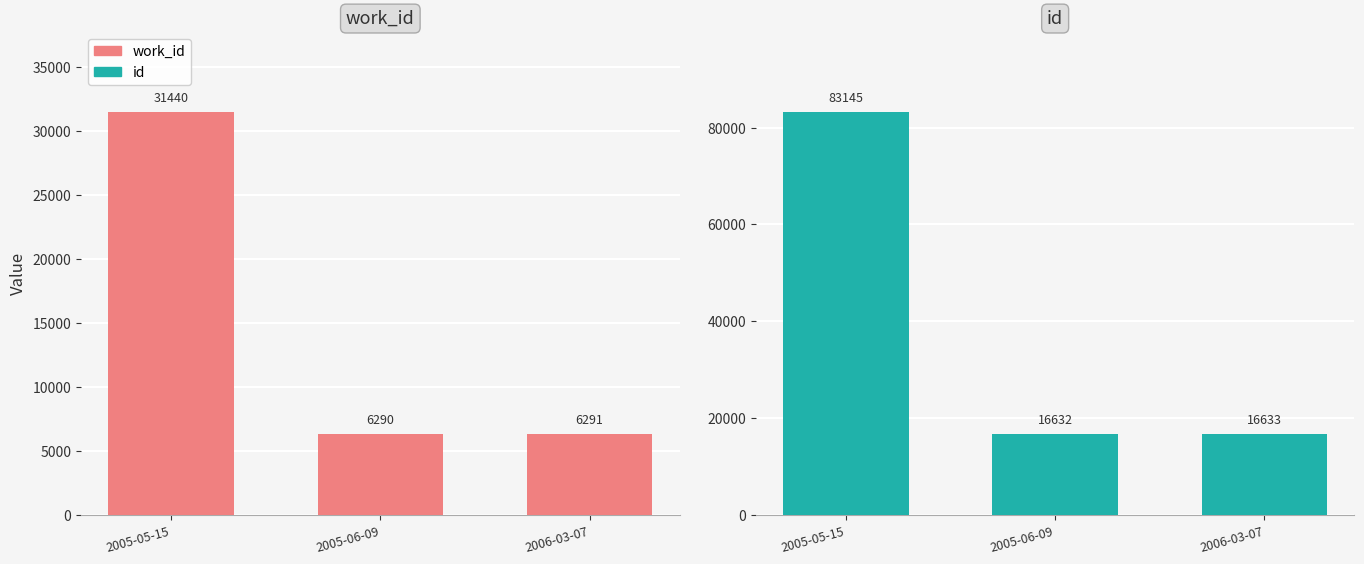

True or false: id has a value of 27965 at 2006-03-07.

False